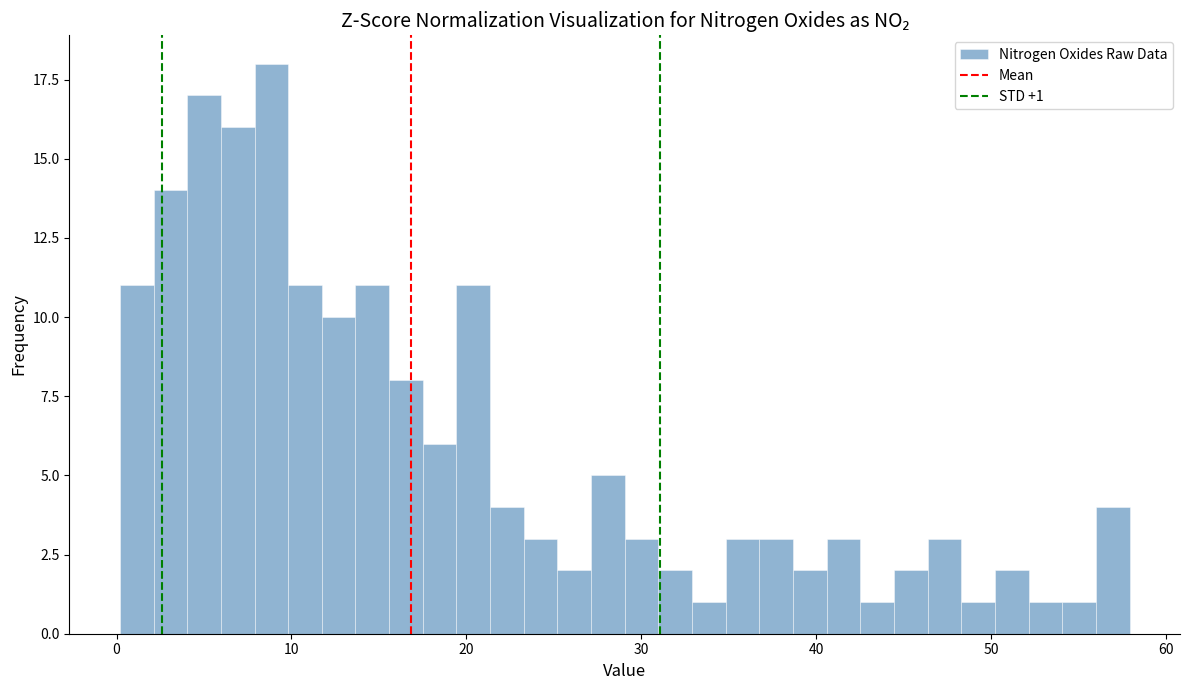

Around what value on the x-axis is the tallest bar? Give the approximate position of its centre, as read against the axis.

9